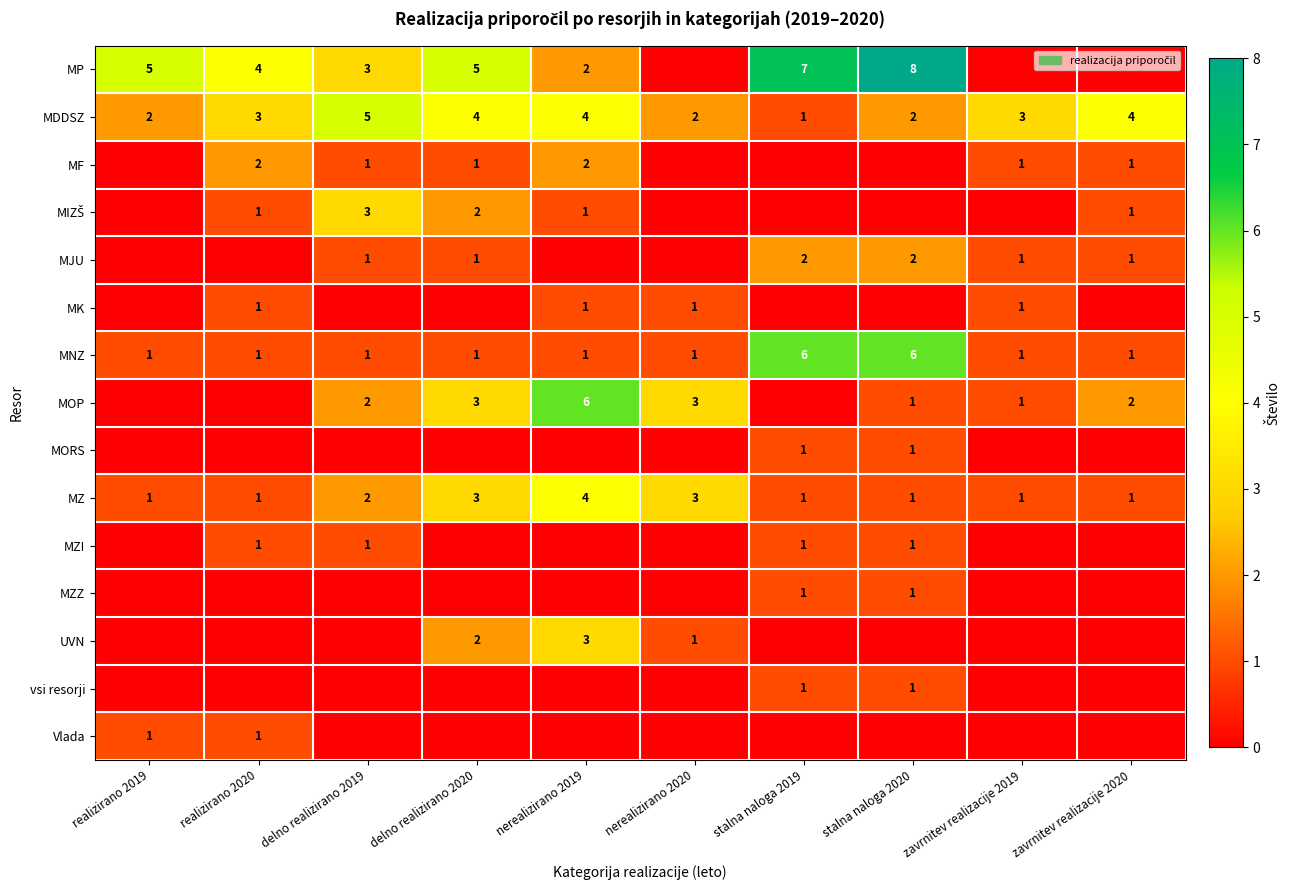

At which category is the sum across all series the highest?

nerealizirano 2019